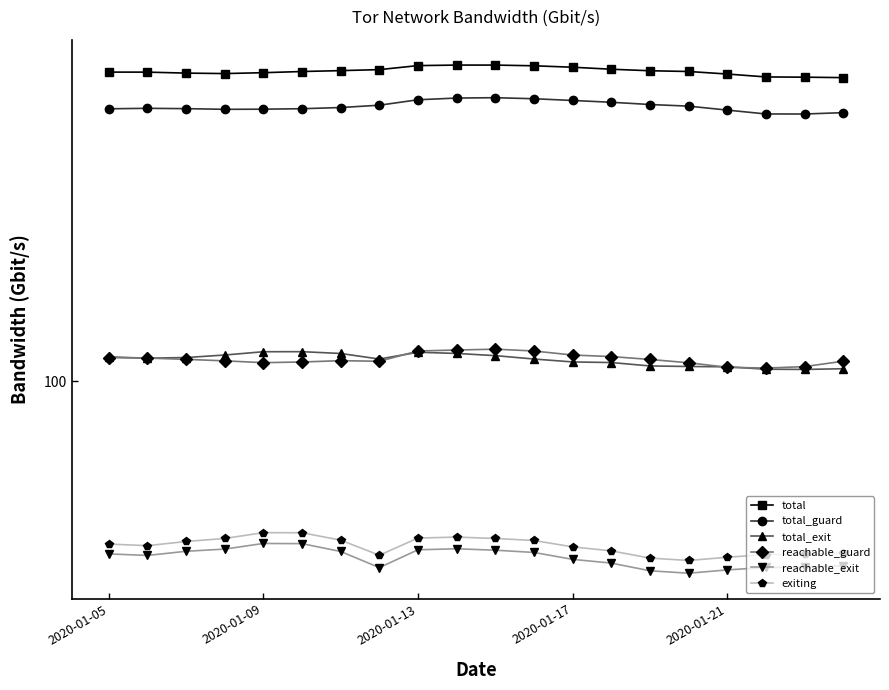

What is the minimum value for reachable_guard?

106.4